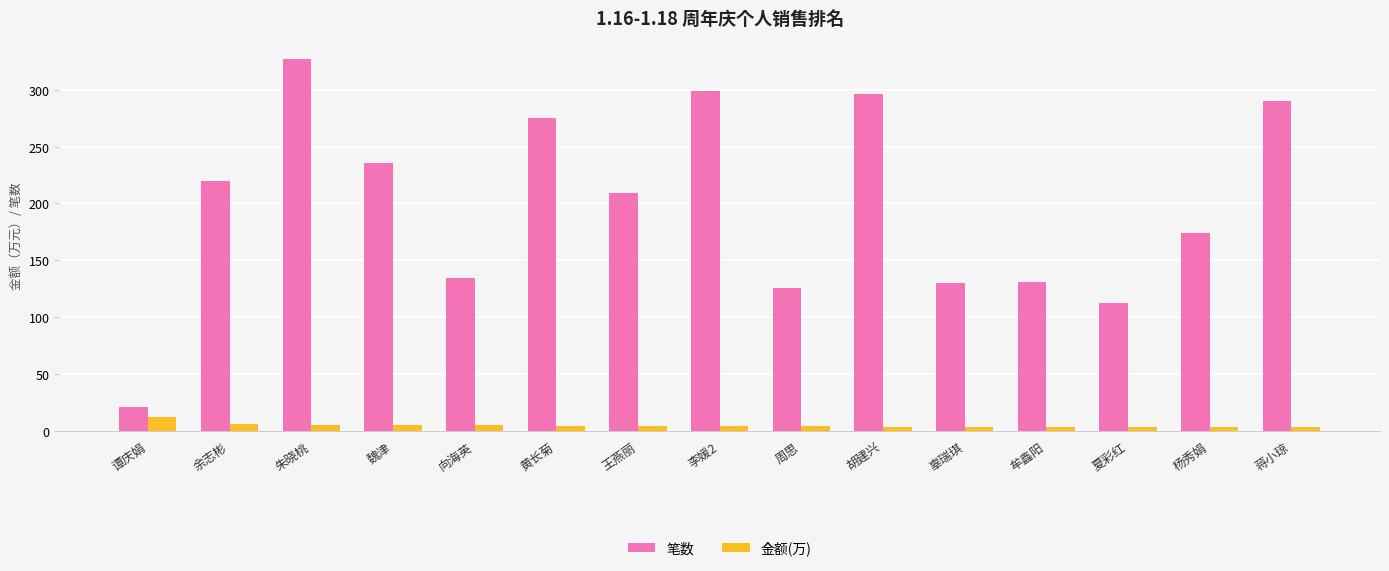

What is the label of the 9th bar from the left?

周思